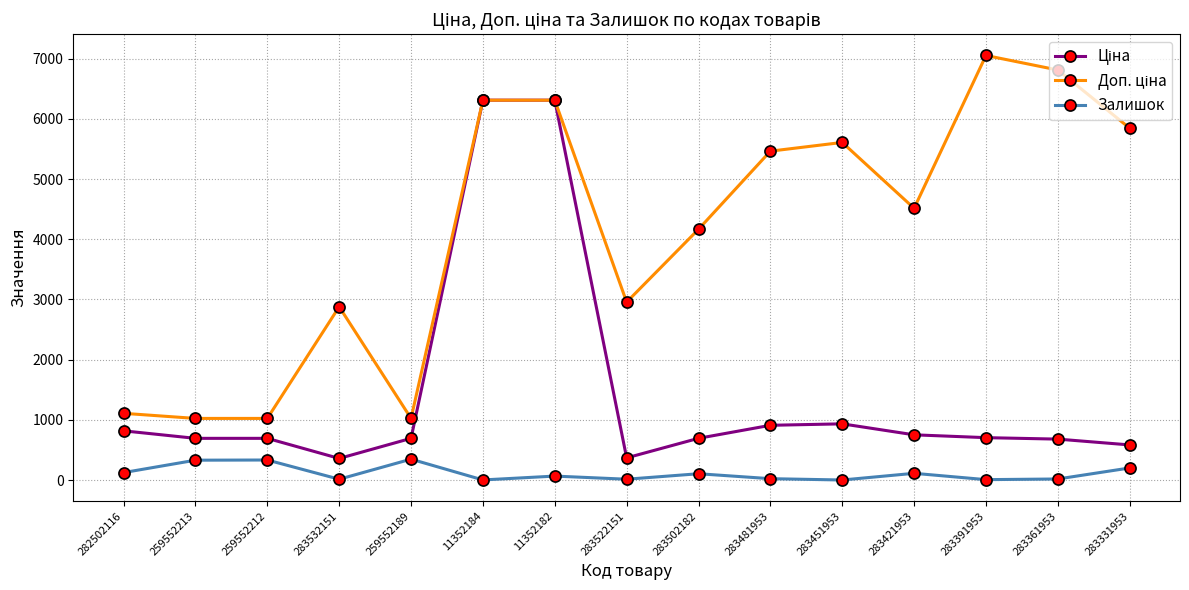

At how many categories does at least one series exceed 2101?

11